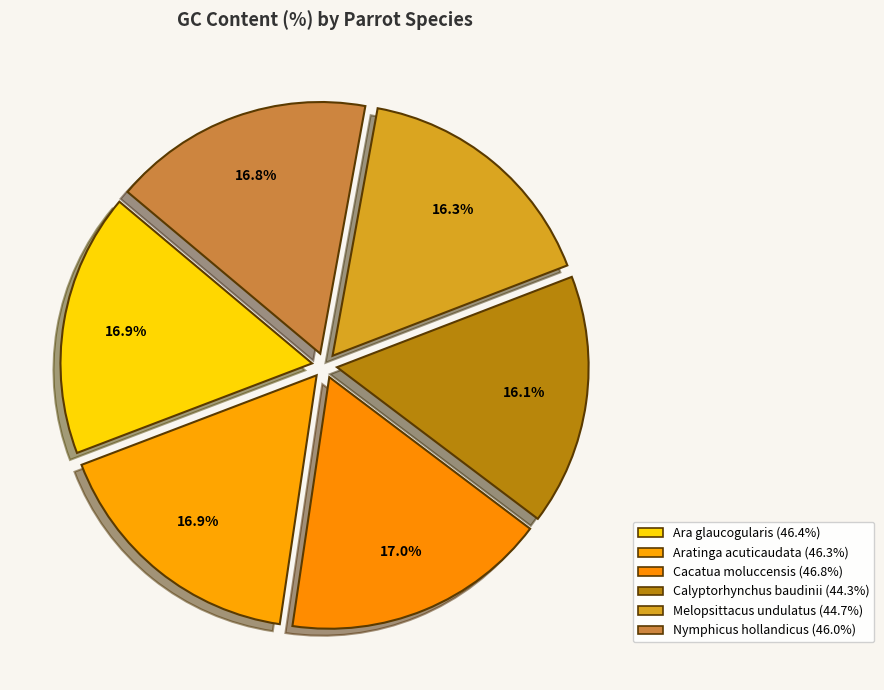

Is there any slice that represents more than half of the pie?

No